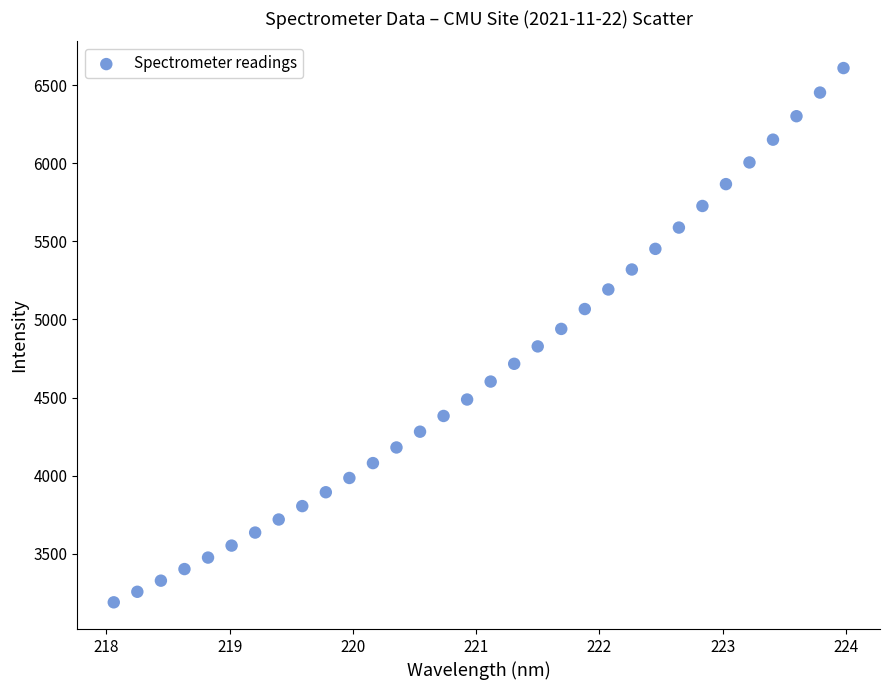

What is the range of X values (max minus min)?

5.9